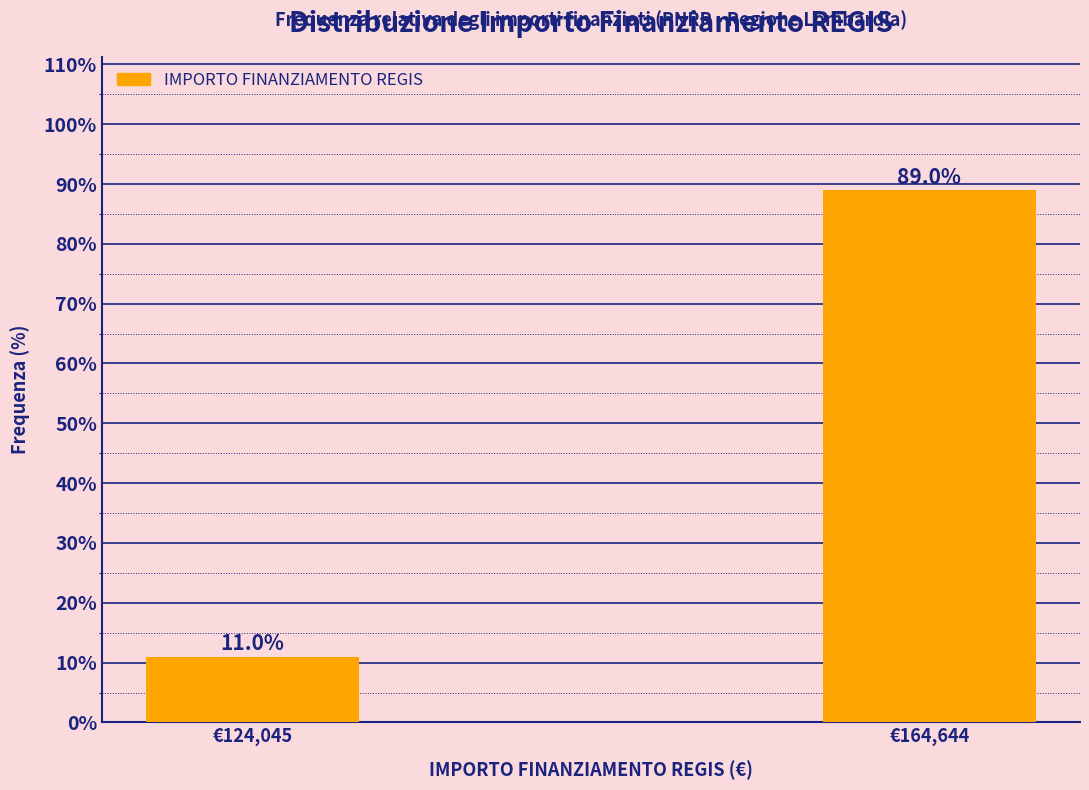

Reading right to left, extract all data points from this chart.

89.0	11.0